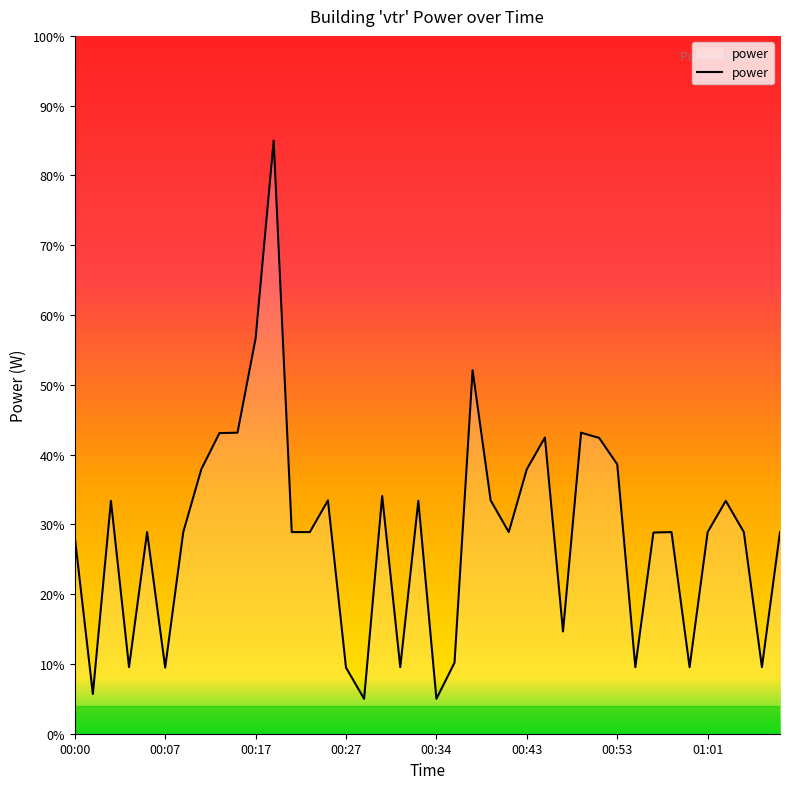

What is the difference between the maximum and minimum values?

80.0